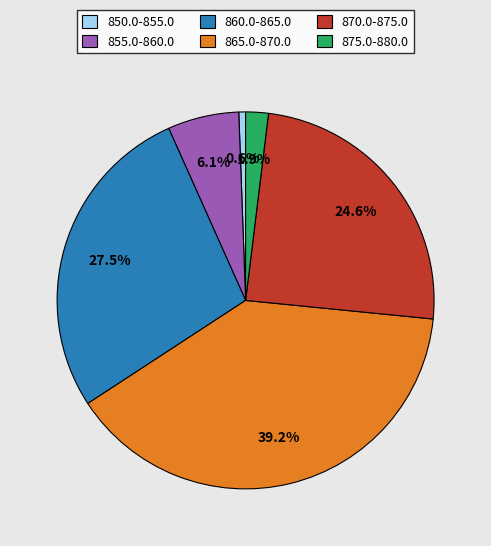

Does 860.0-865.0 represent more than half of the total?

No